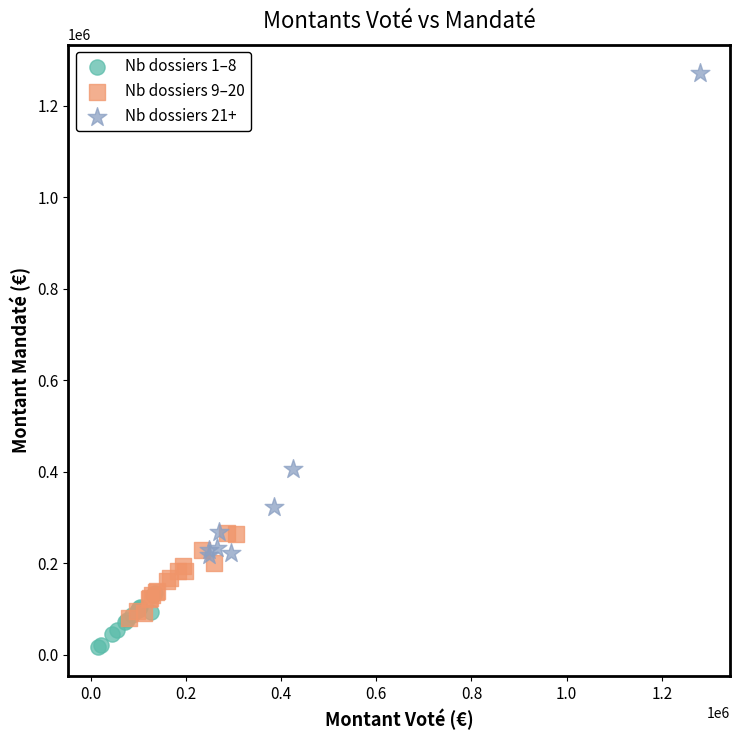

Which series contains the lowest Y value?

Nb dossiers 1–8